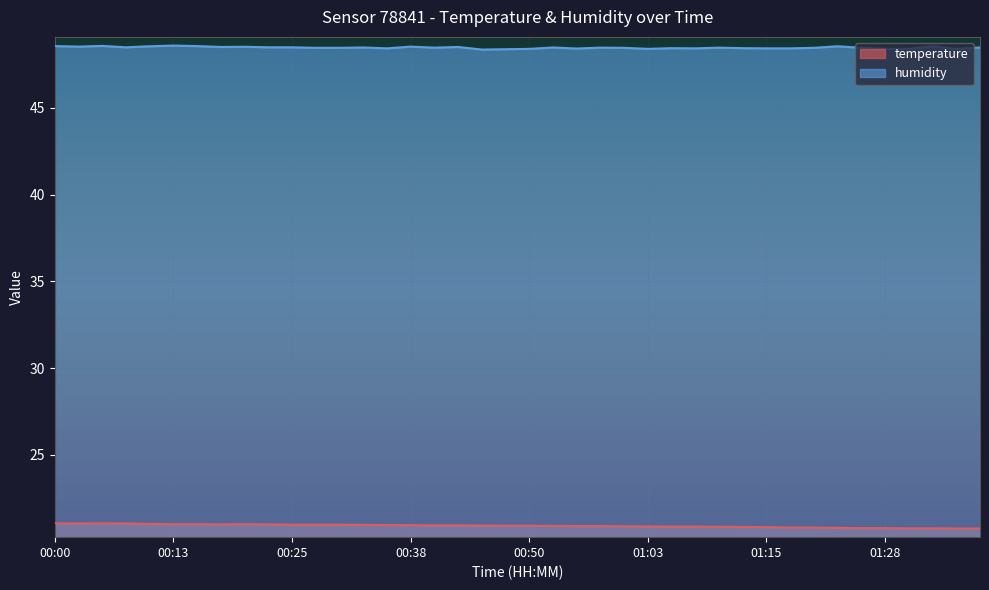

At which category does the chart reach its peak across all series?

00:13